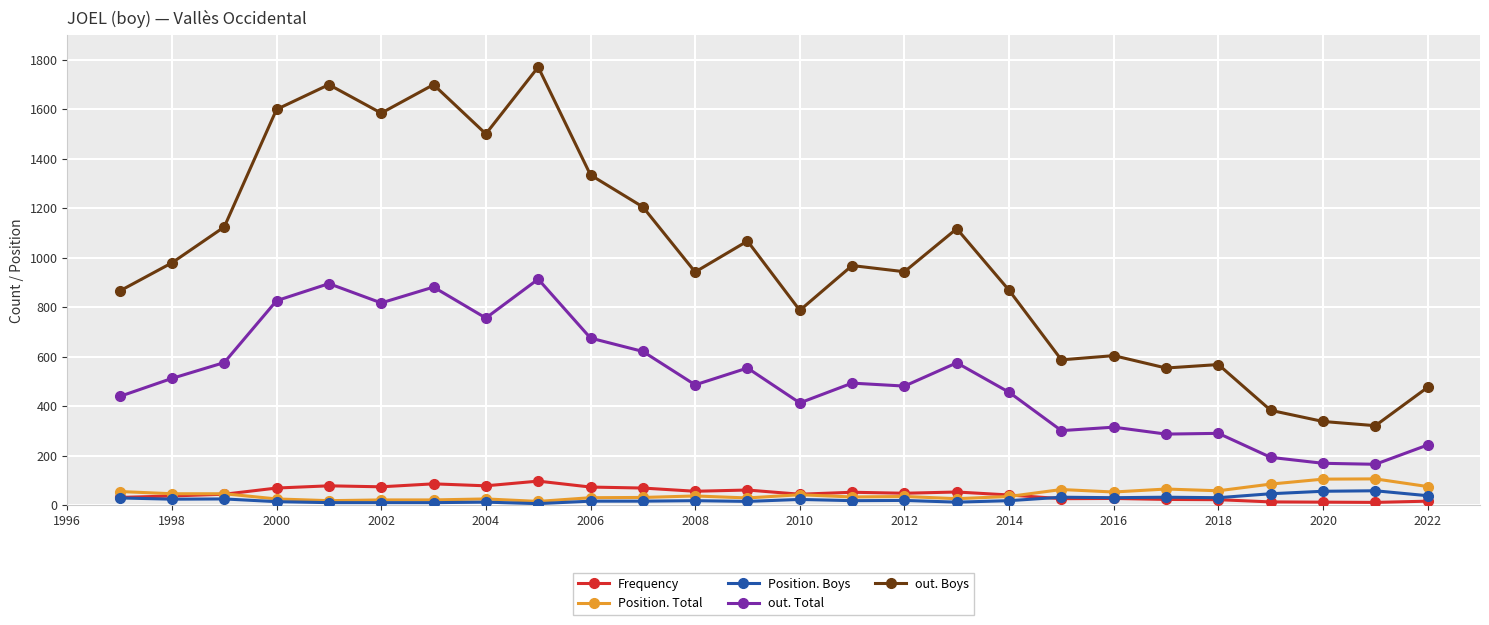

Is this an area chart (filled region under the line)?

No